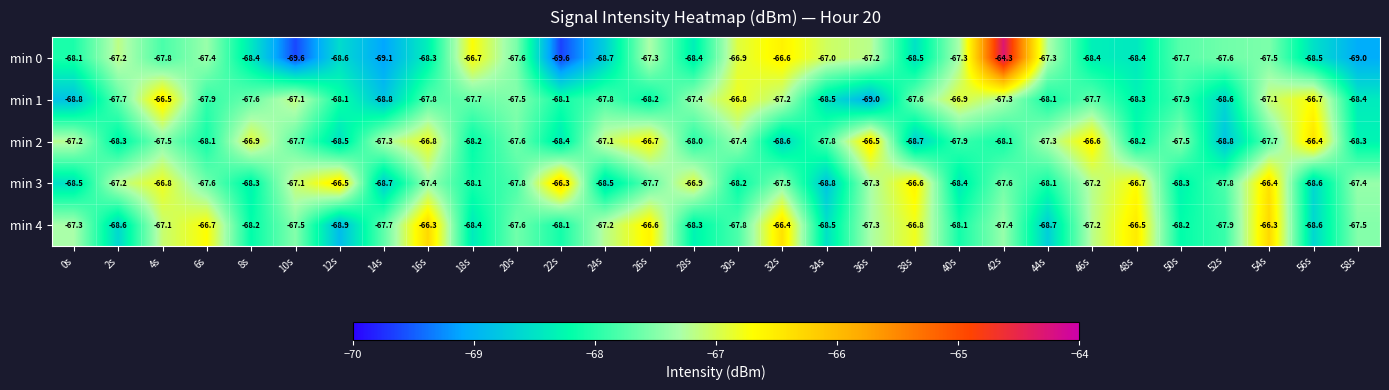

How many data points does each series have?

30